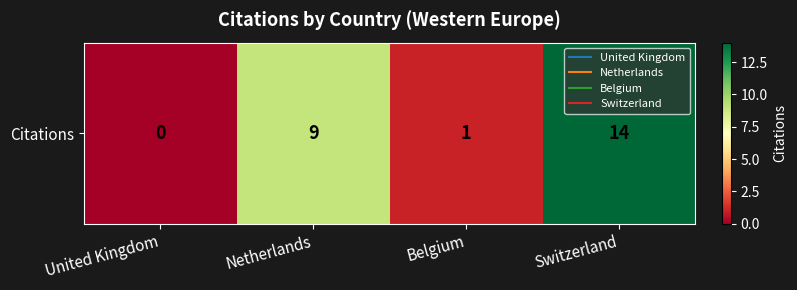

Which category has the highest value across all series?

Switzerland